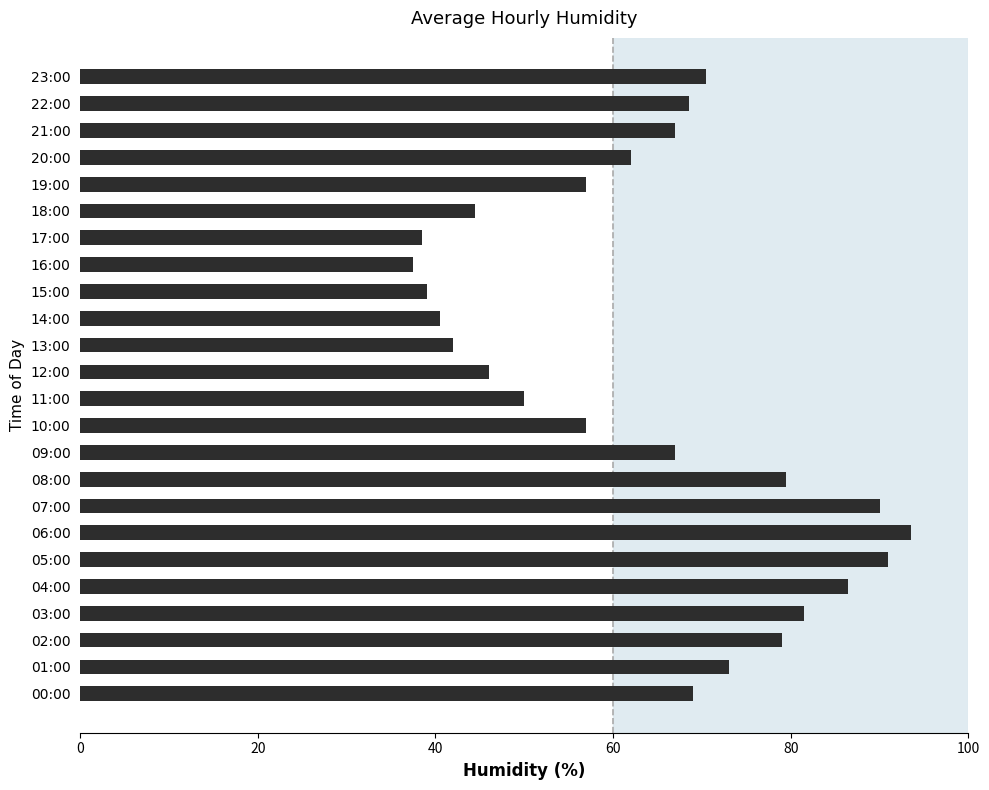

The value at 23:00 is 20.2. True or false?

False